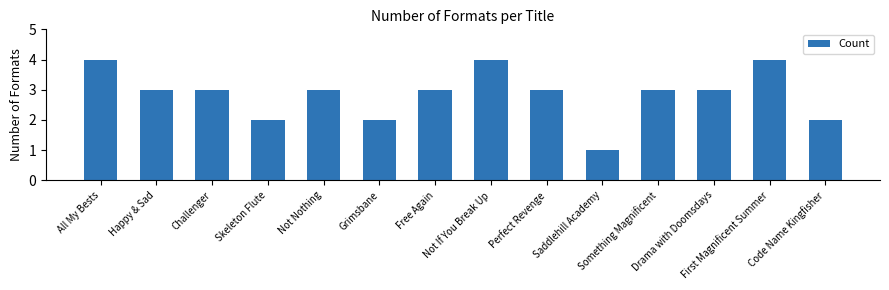

How many bars are there in total?

14